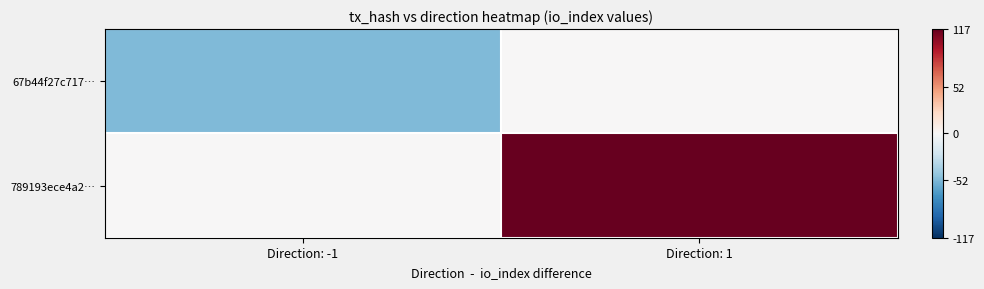

Rank the series by their average value, from highest to lowest.

789193ece4a2…, 67b44f27c717…